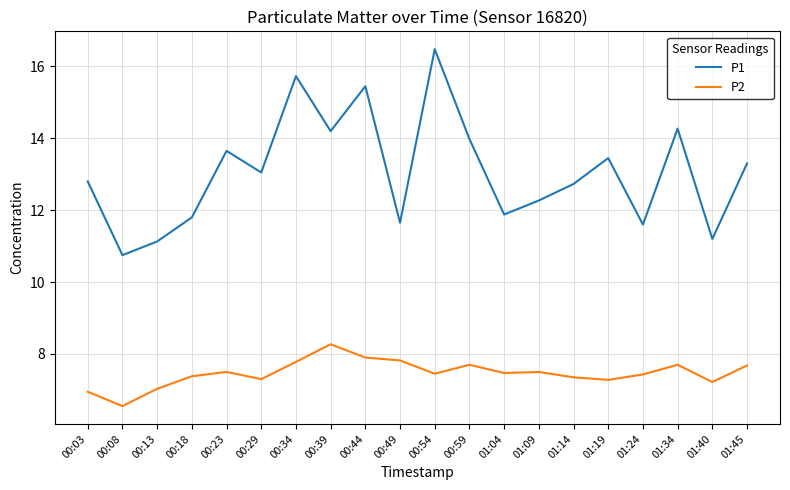

What position from the right is 01:40?

2